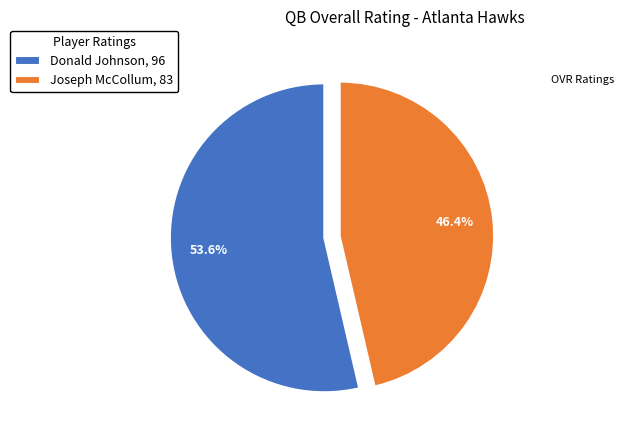

Is there a majority slice in this chart?

Yes